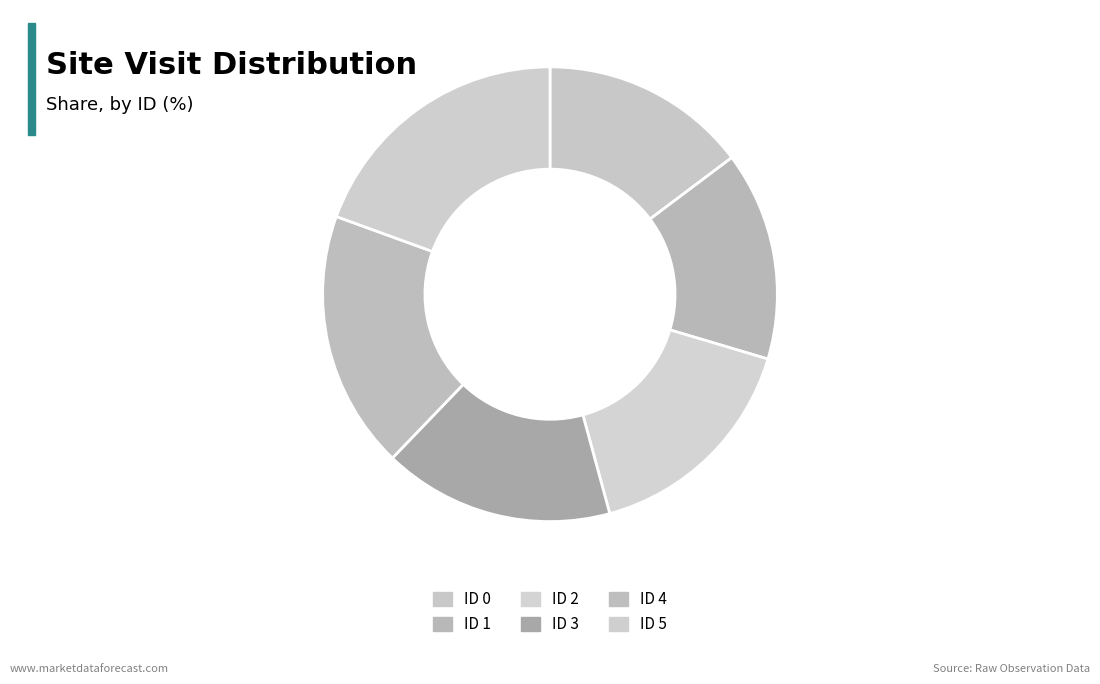

True or false: ID 0 accounts for 7% of the total.

False